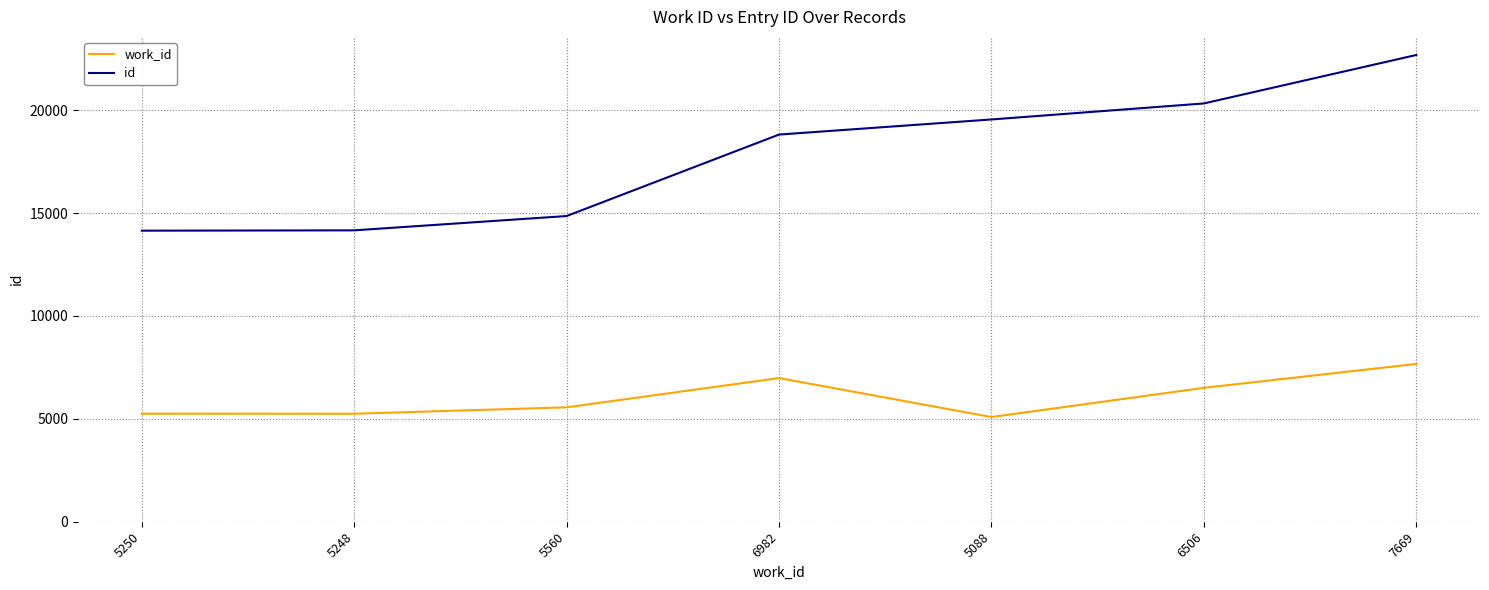

Is this an area chart (filled region under the line)?

No